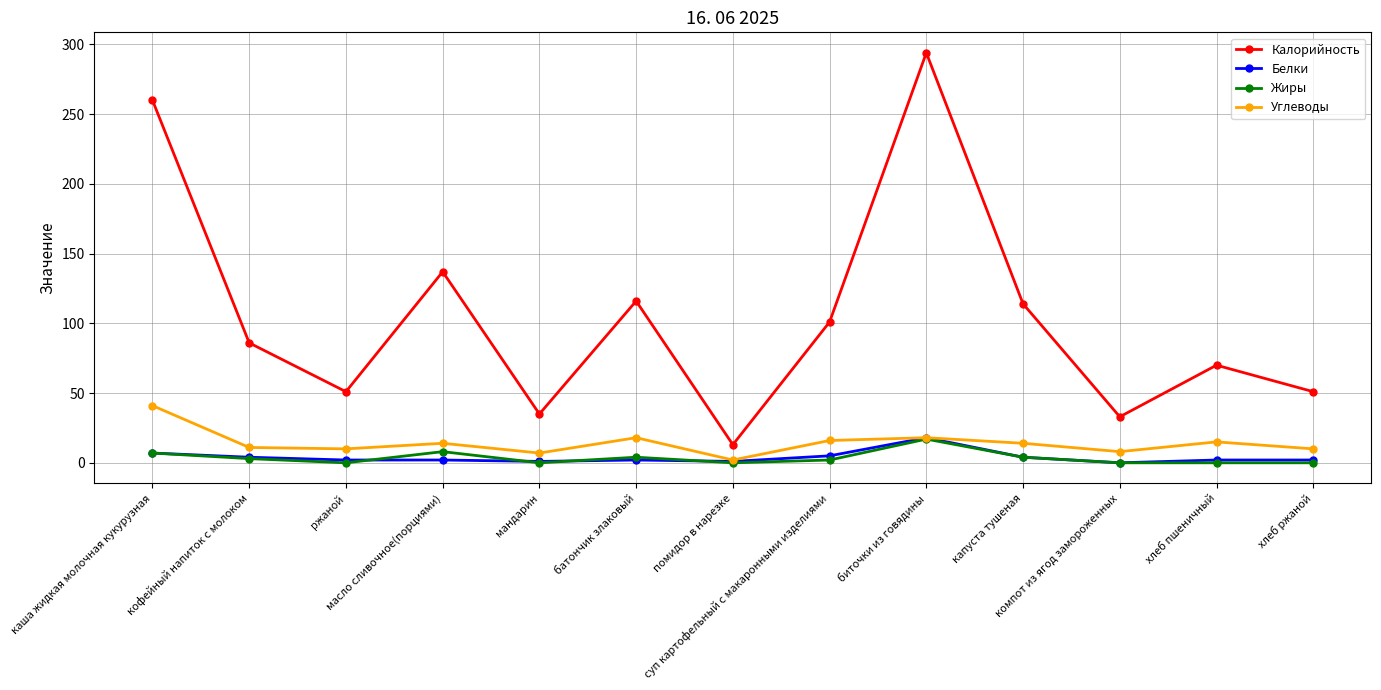

At суп картофельный с макаронными изделиями, list the series in order from largest to smallest.

Калорийность, Углеводы, Белки, Жиры